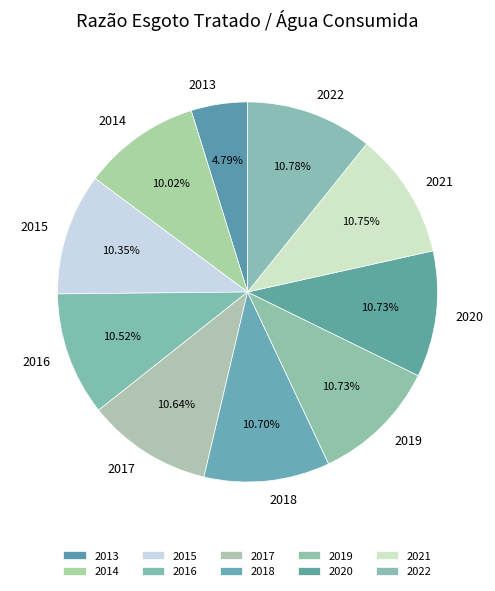

True or false: 2016 accounts for 11% of the total.

True